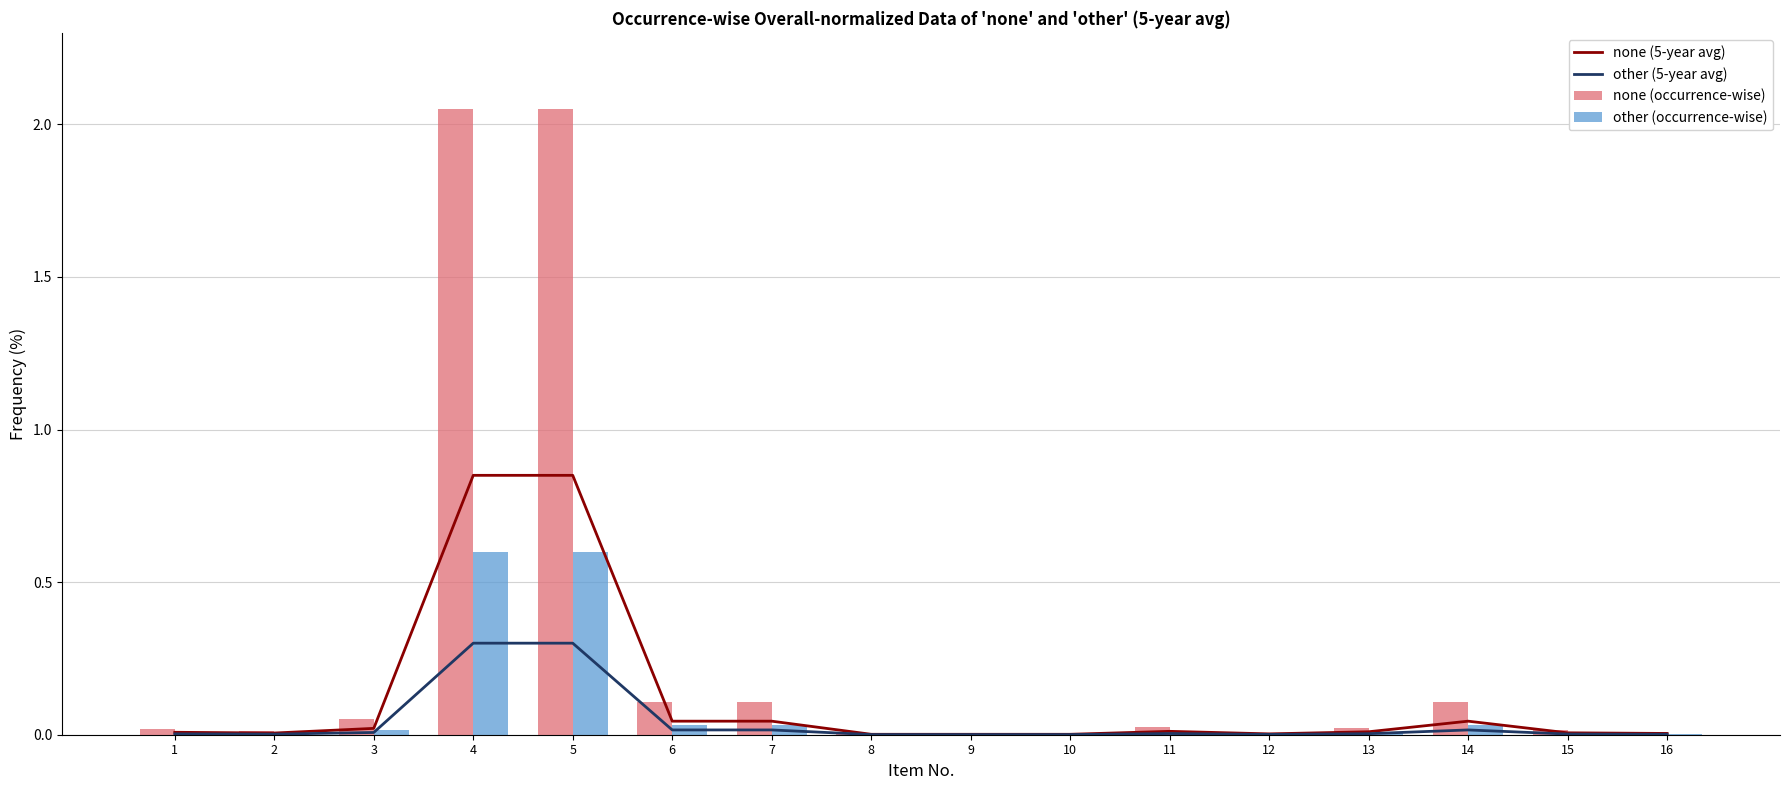

Which series changed the most between 1 and 11?

none (occurrence-wise)